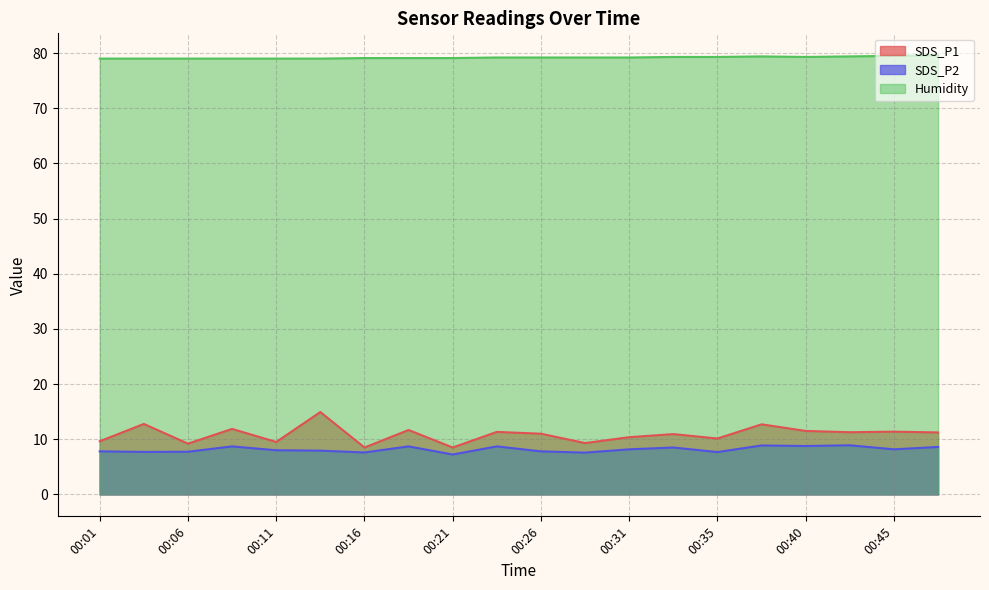

How many distinct data groups are displayed?

3